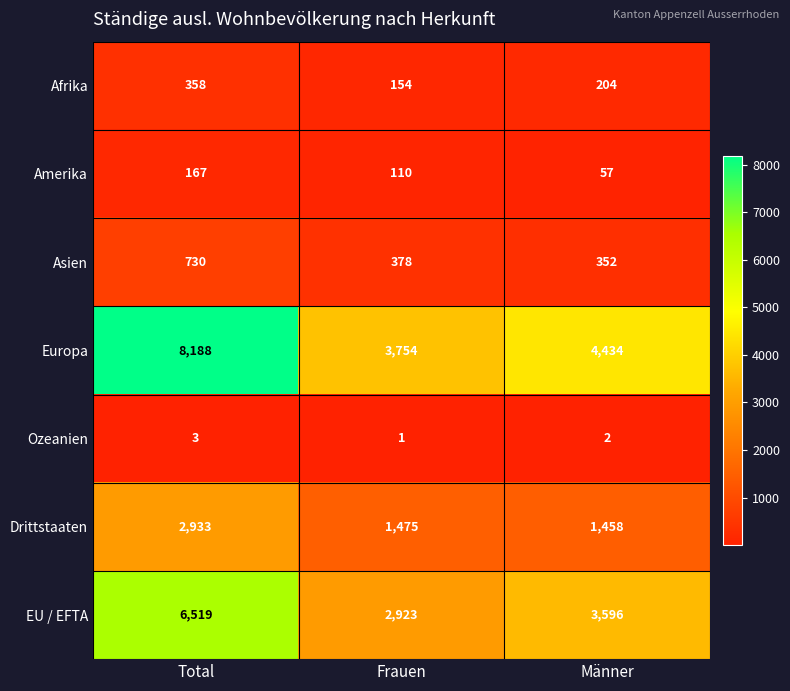

The value of Drittstaaten at Frauen is 2090. True or false?

False